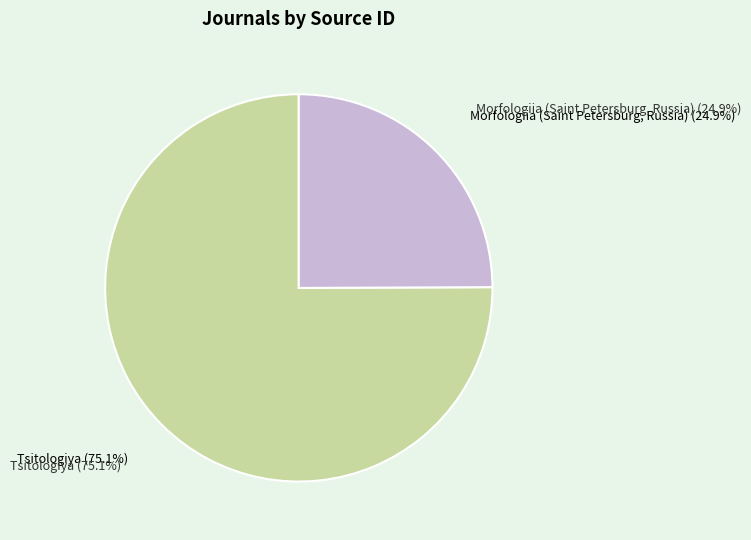

To the nearest percent, what is the difference between the Morfologiia (Saint Petersburg, Russia) and Tsitologiya slice percentages?

50%